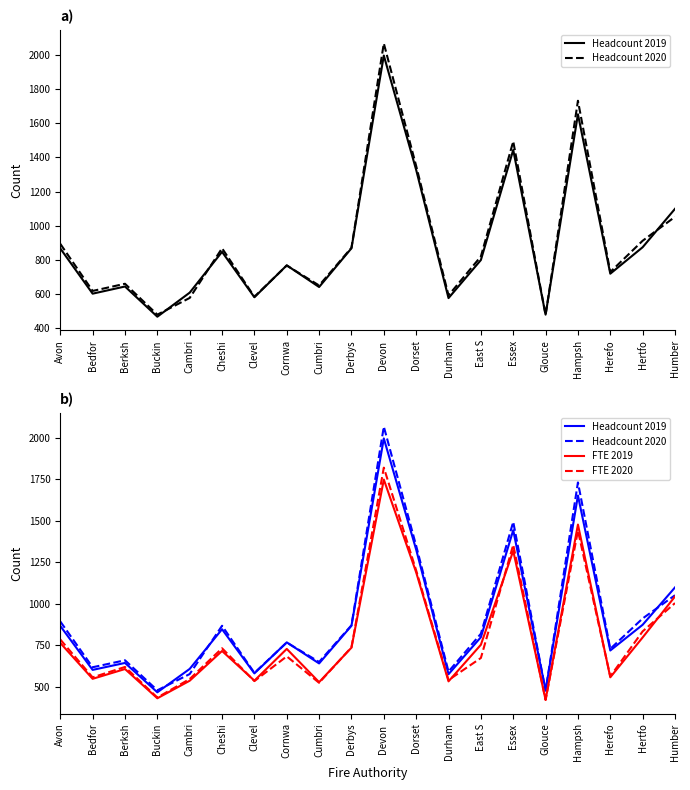

Reading right to left, extract all data points from this chart.

Headcount 2019: 1099.0	874.0	719.0	1653.0	479.0	1444.0	799.0	576.0	1327.0	1997.0	868.0	641.0	768.0	581.0	847.0	608.0	467.0	644.0	602.0	867.0
Headcount 2020: 1052.0	912.0	729.0	1732.0	477.0	1494.0	820.0	592.0	1350.0	2068.0	871.0	650.0	767.0	584.0	868.0	577.0	479.0	660.0	618.0	894.0
FTE 2019: 1044.3	797.6	557.4	1477.9	421.5	1319.8	753.5	533.0	1189.9	1749.2	736.1	528.2	728.5	537.2	716.0	536.7	431.0	607.2	548.2	764.4
FTE 2020: 1004.6	834.3	562.9	1440.7	421.0	1355.6	673.8	540.8	1201.5	1820.9	738.1	524.2	683.6	534.5	732.4	547.0	435.5	619.7	557.0	785.3